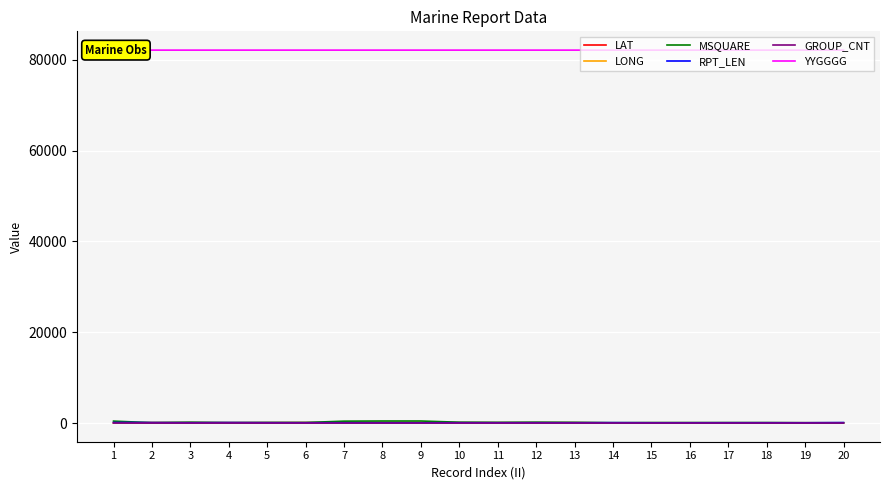

True or false: YYGGGG and LAT cross at least once.

False